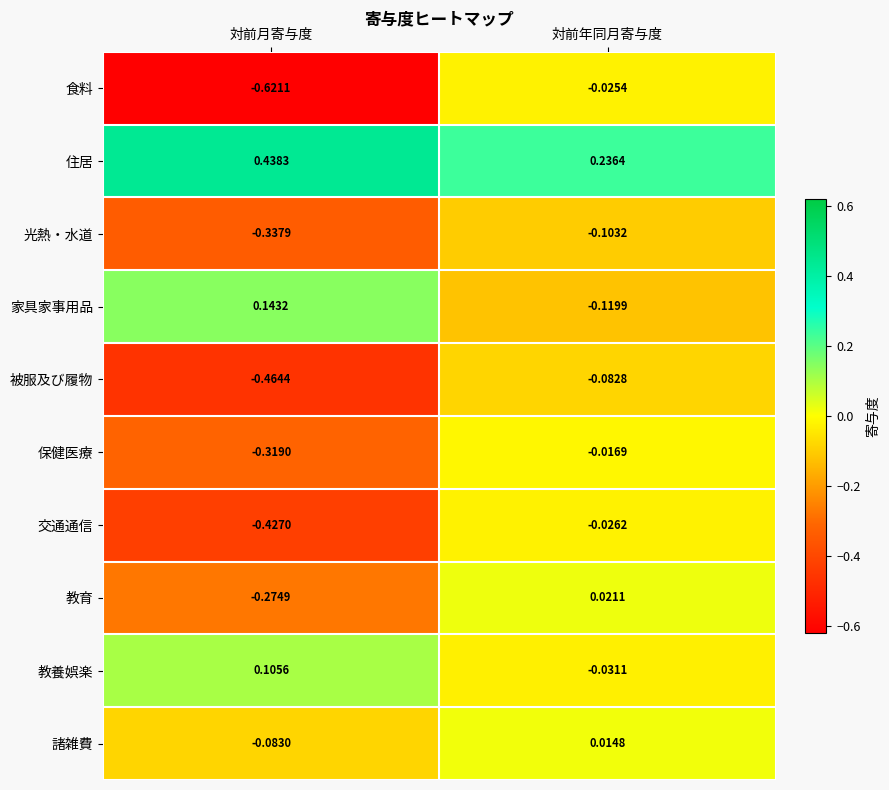

At how many categories does at least one series exceed 0?

2